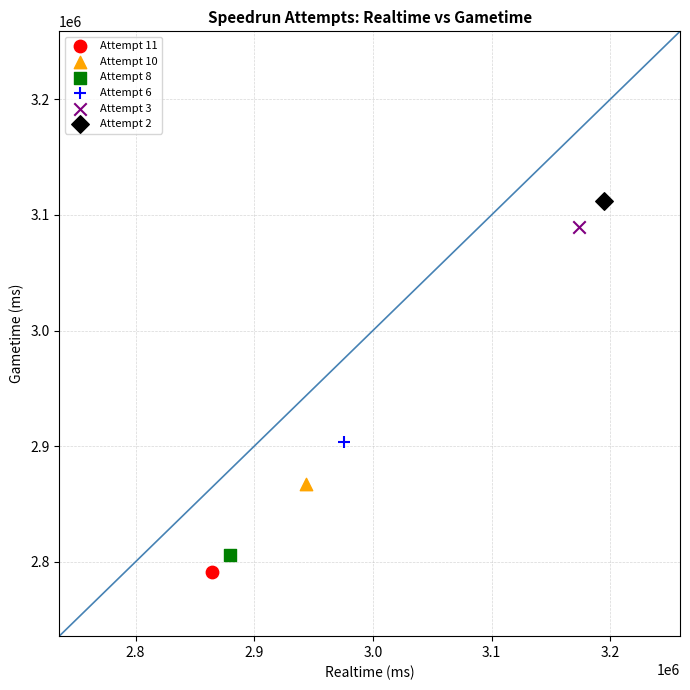

What are all the series names shown in the legend?

Attempt 11, Attempt 10, Attempt 8, Attempt 6, Attempt 3, Attempt 2